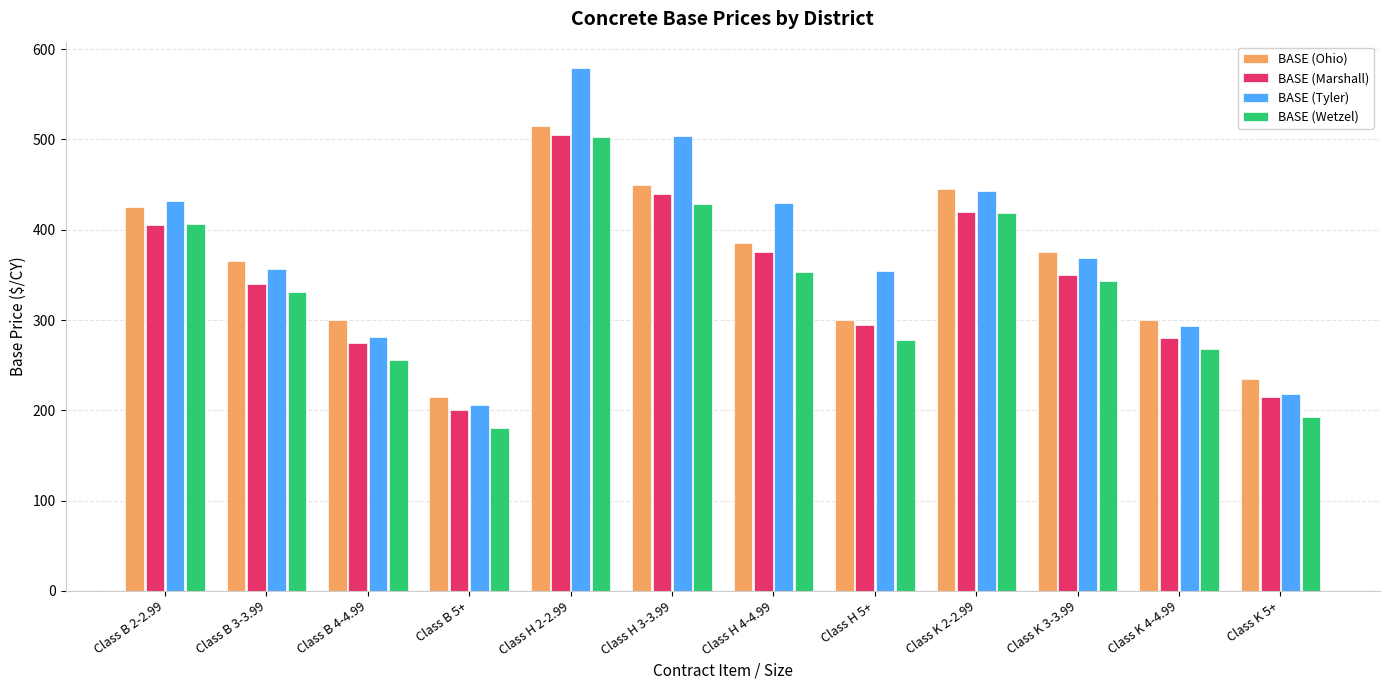

True or false: BASE (Ohio) has a value of 235.0 at Class K 5+.

True